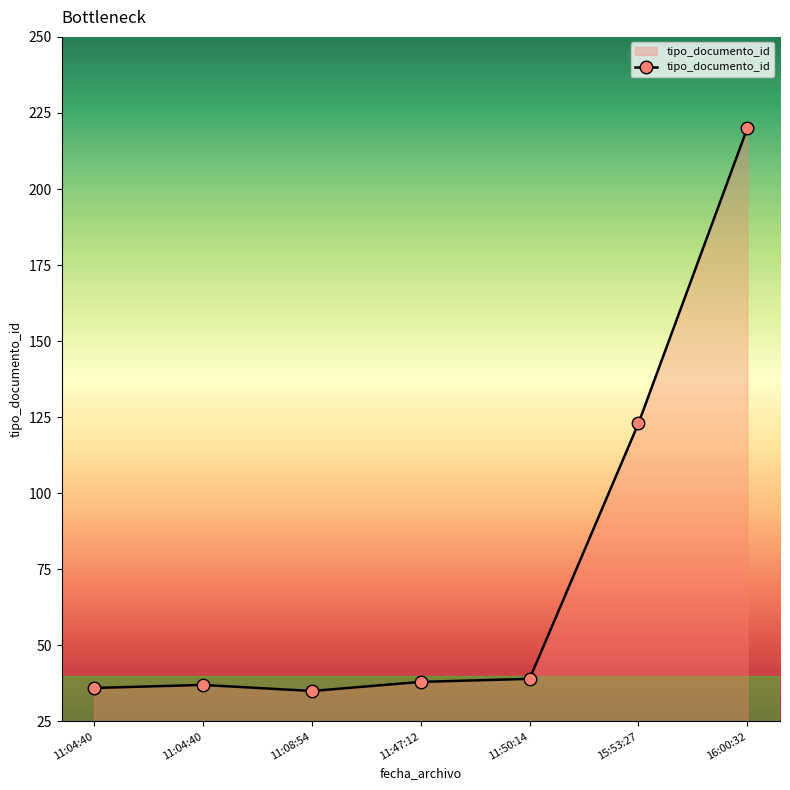

How many points are higher than both their immediate neighbors (excluding endpoints)?

1